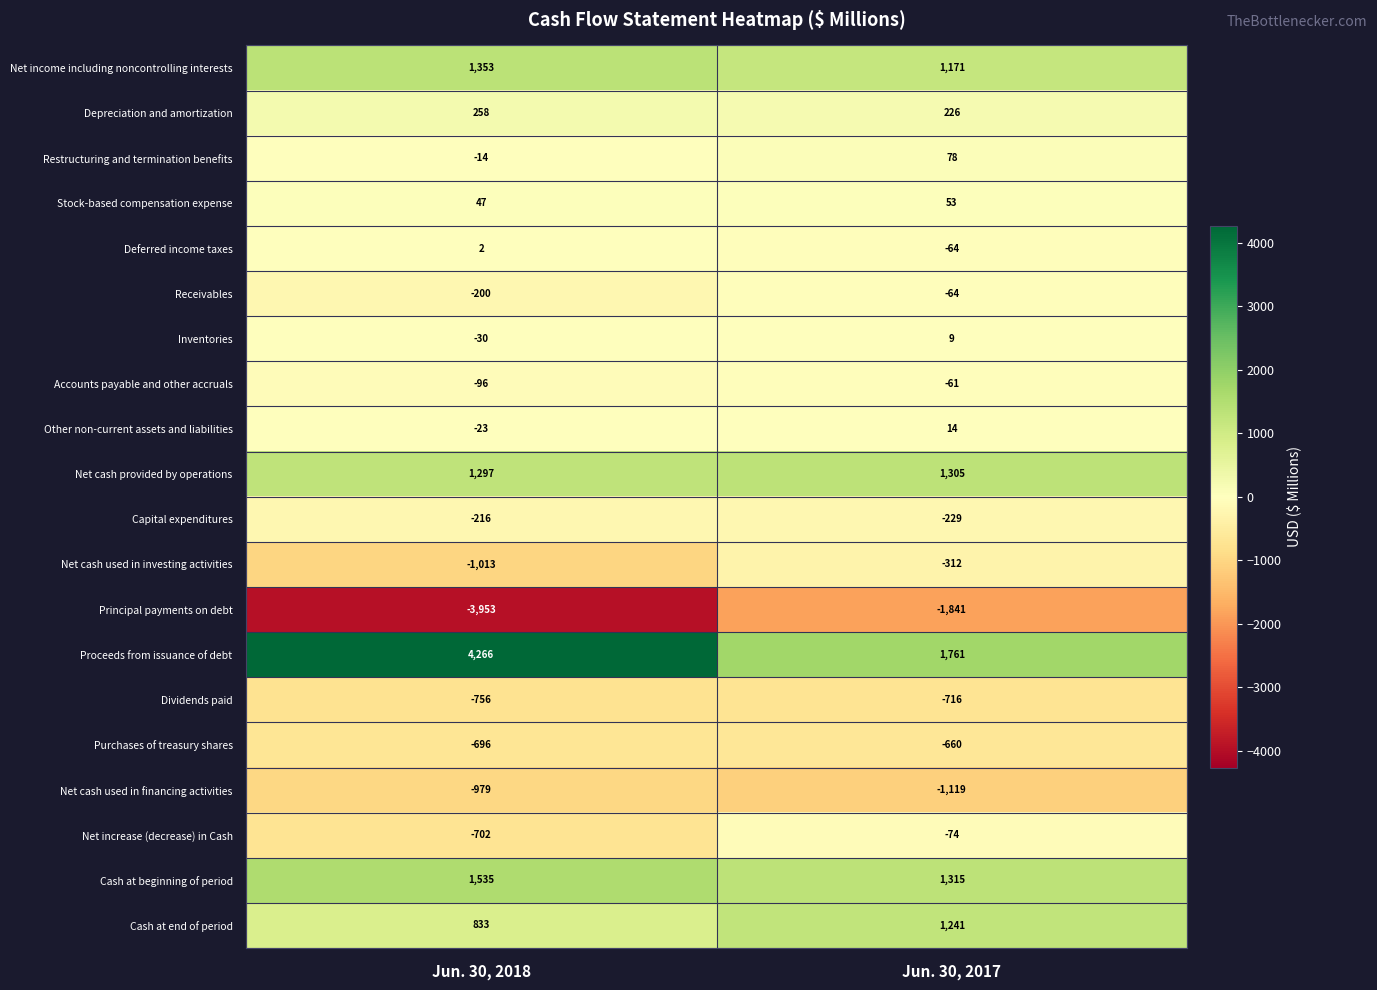

What is the highest value of the Net cash provided by operations series?

1305